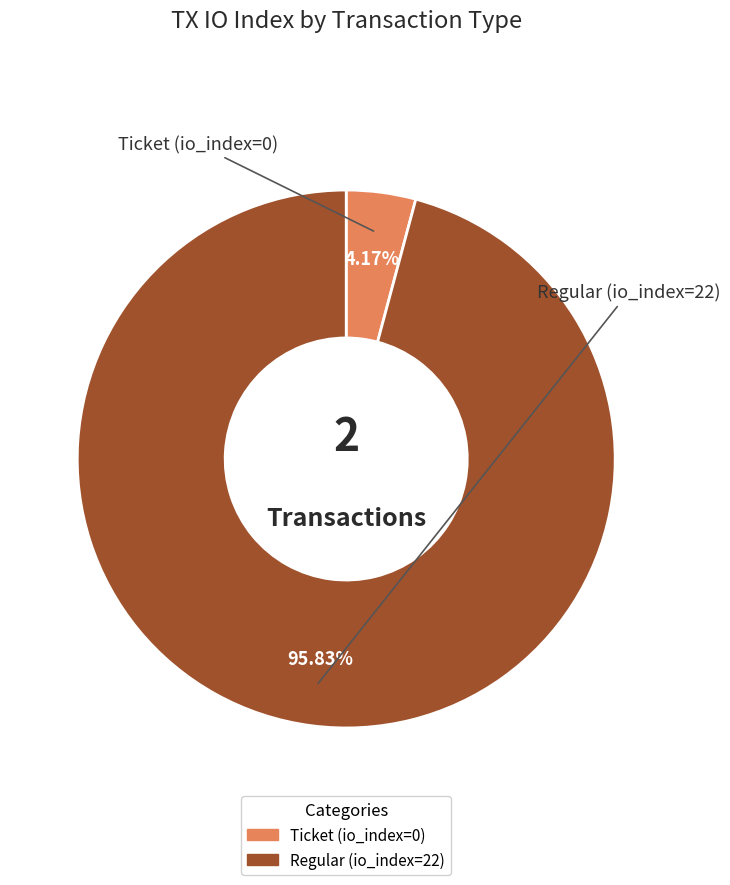

To the nearest percent, what is the average slice percentage?

50%